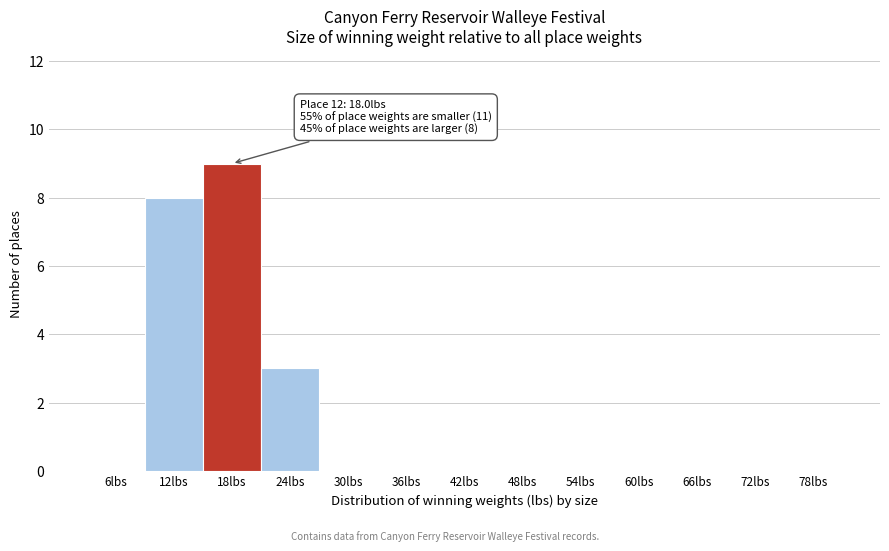

Reading right to left, extract all data points from this chart.

78lbs=0	72lbs=0	66lbs=0	60lbs=0	54lbs=0	48lbs=0	42lbs=0	36lbs=0	30lbs=0	24lbs=3	18lbs=9	12lbs=8	6lbs=0